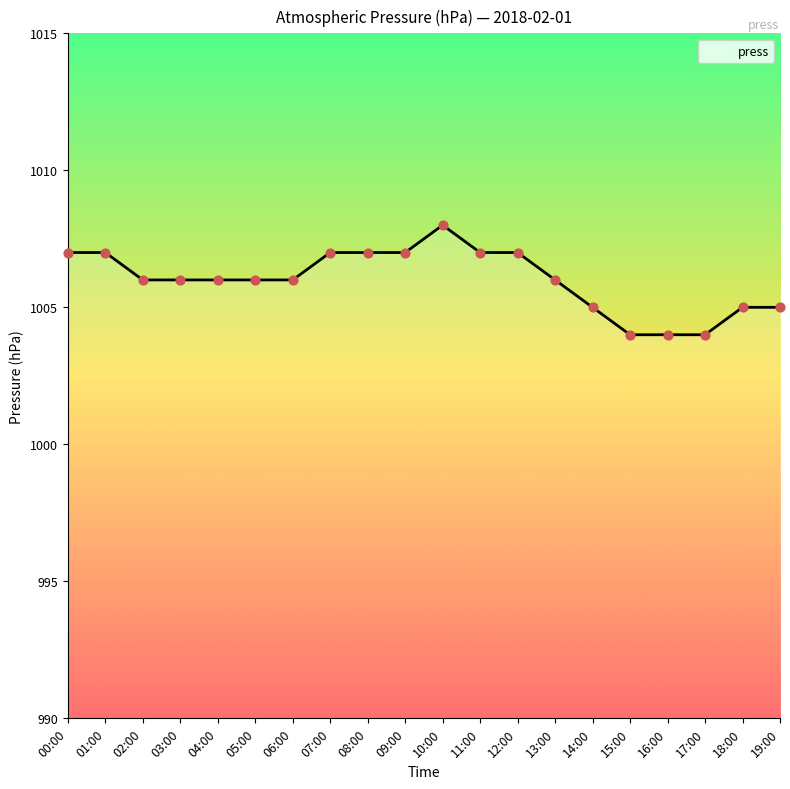

Between 05:00 and 08:00, which is larger?

08:00